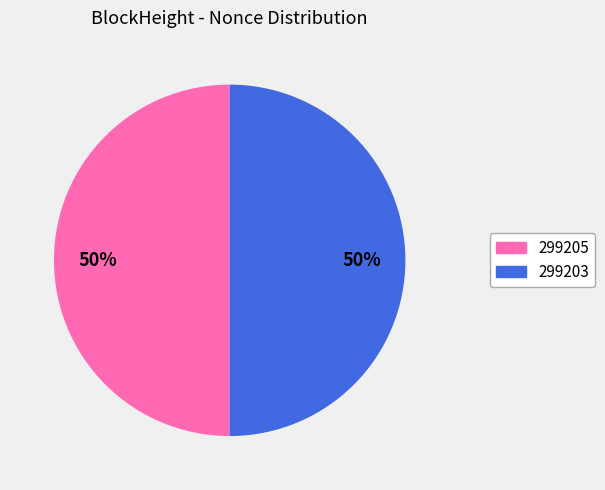

Is it true that 299205 is 37% of the pie?

False